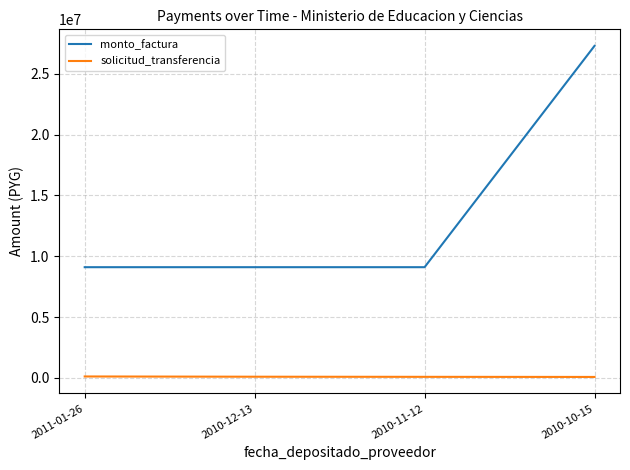

The value of monto_factura at 2010-10-15 is 8200296. True or false?

False